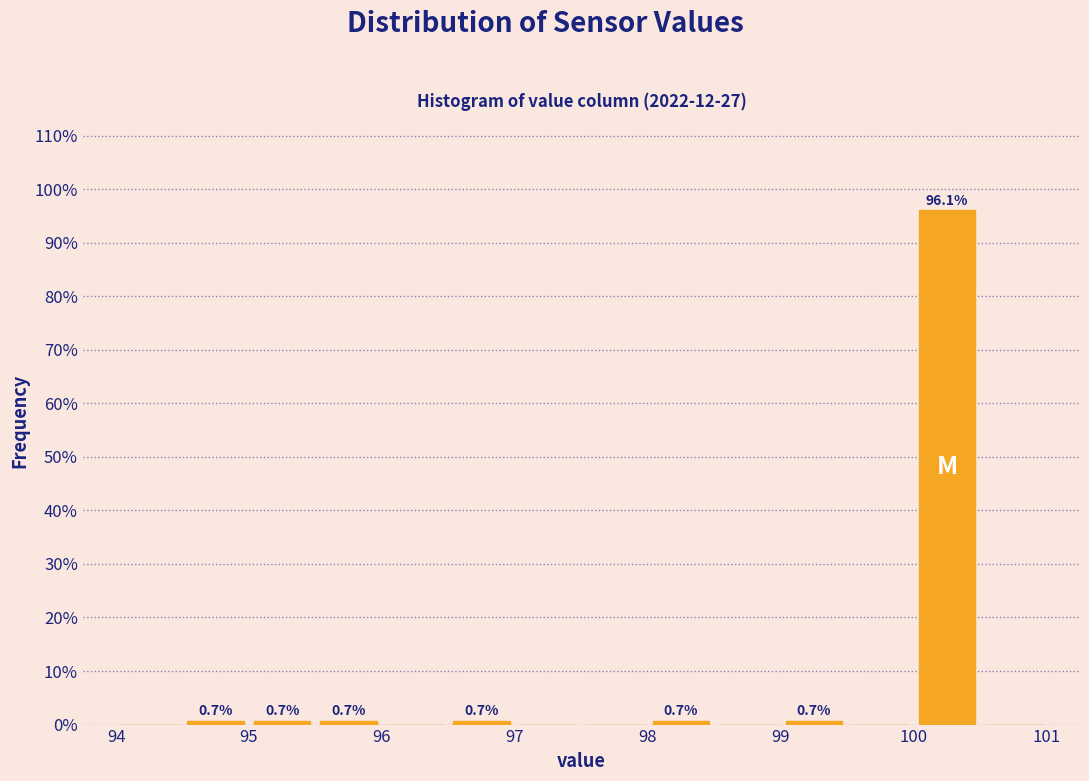

Over which range of the x-axis is the bar tallest?

100.0 to 100.5